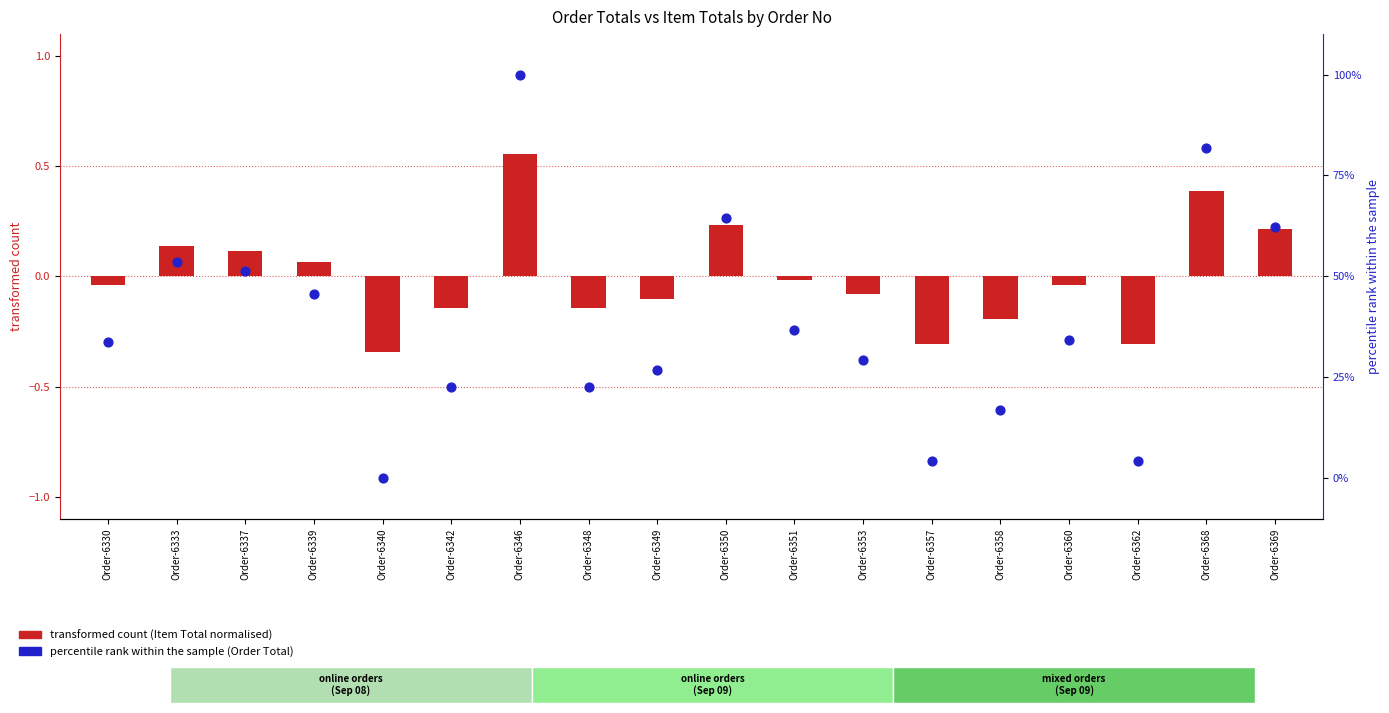

What is the total value across all series at Order-6339?

45.8